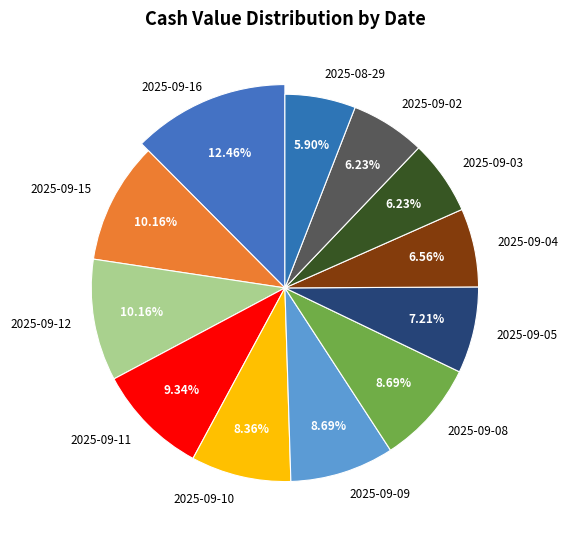

Combined, do 2025-09-08 and 2025-09-12 account for over 50%?

No